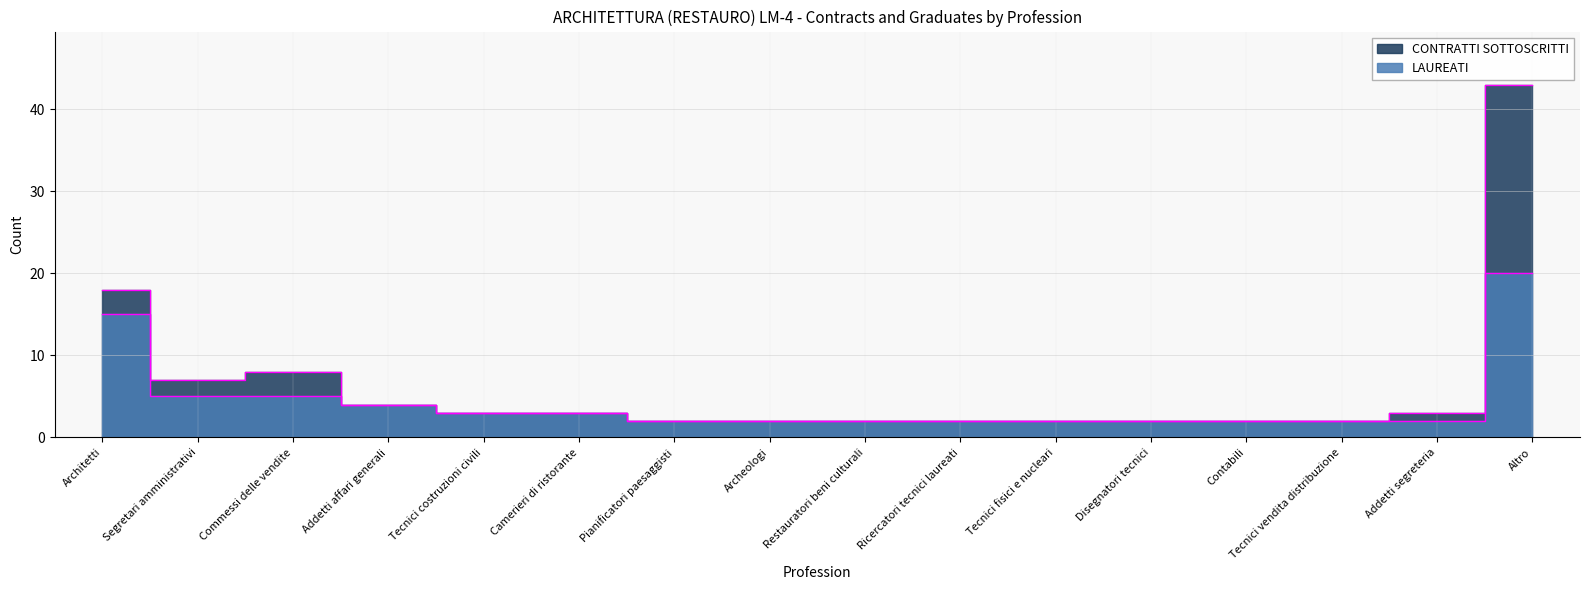

Does the chart display data point markers on the line(s)?

No